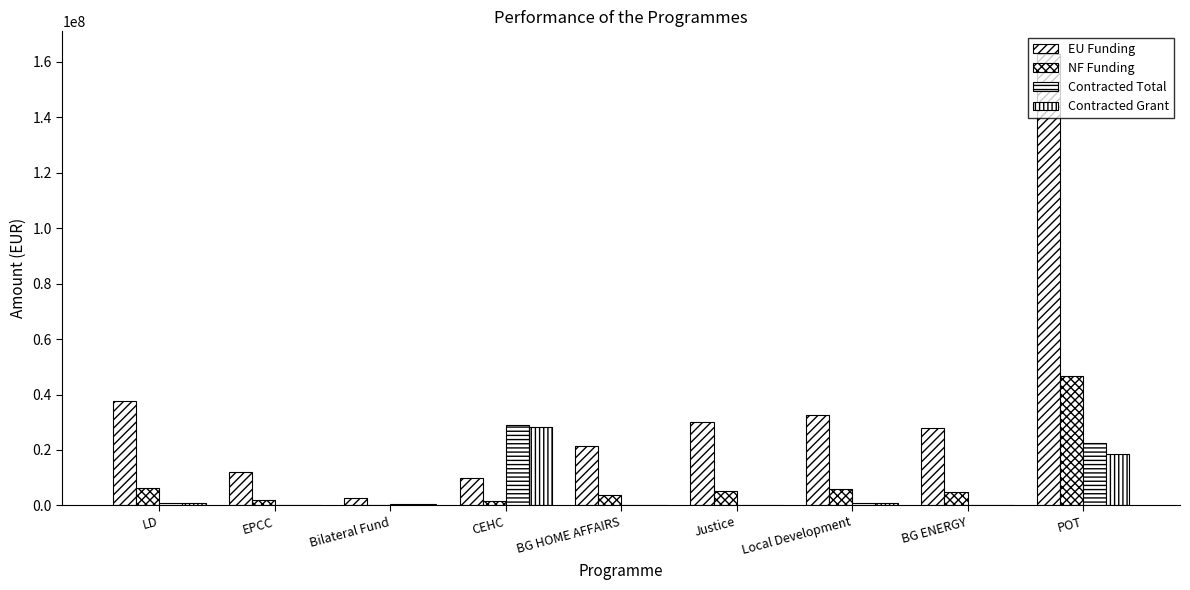

Count the number of data series in this chart.

4